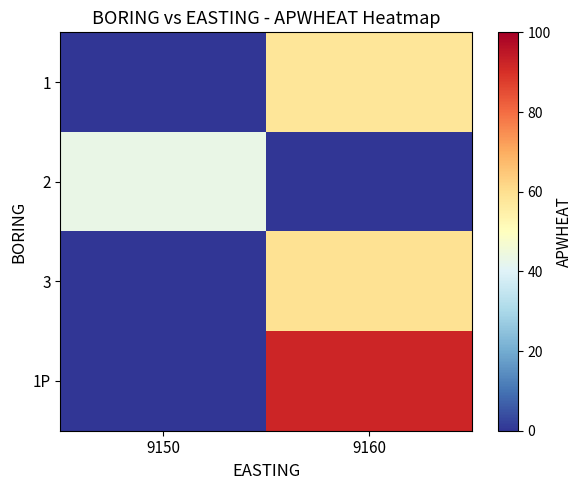

List the series in order of their peak value, lowest first.

row_1, row_0, row_2, row_3